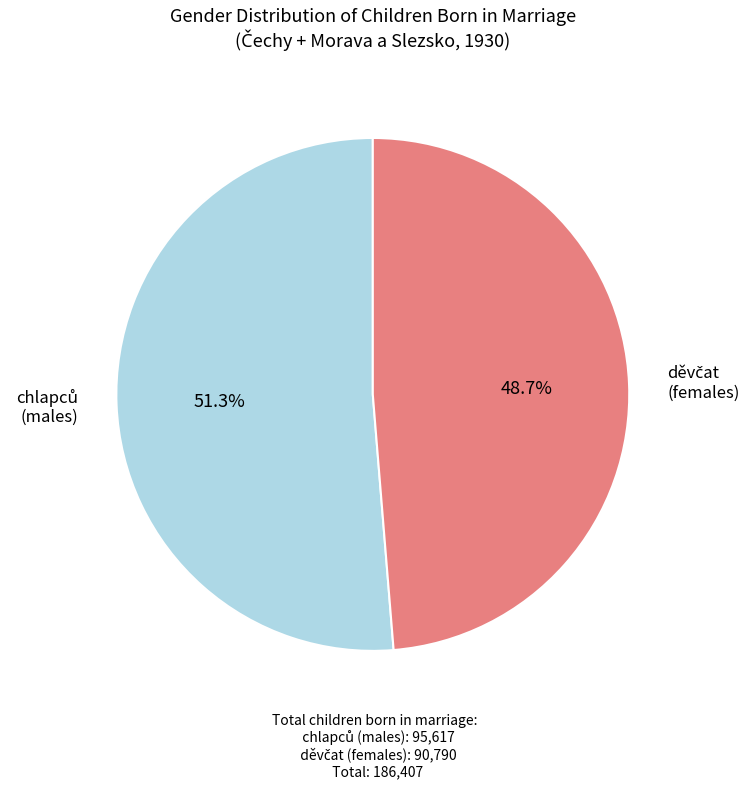

Is there a majority slice in this chart?

Yes